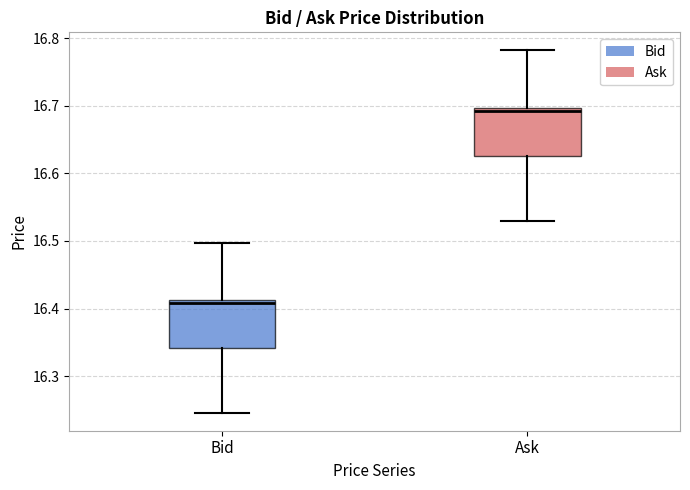

Reading left to right, transcribe this box plot: for each box, give where its median line is, the range the box spans, and where its two whiskers end, as read against the y-axis. The values are not printed on the chart, so give them approximately, as read against the axis.

Bid: median 16.41 (just below the box's upper edge), box 16.34 to 16.41, whiskers 16.25 to 16.50
Ask: median 16.69, box 16.63 to 16.70, whiskers 16.53 to 16.78